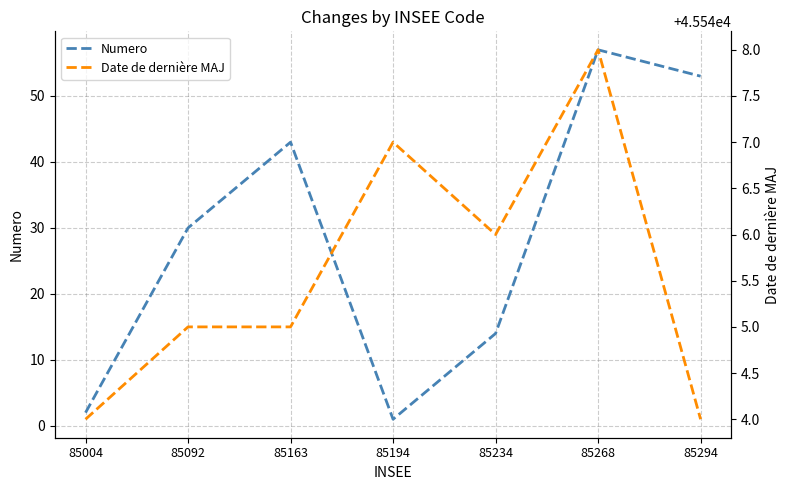

Between 85194 and 85294, which series saw the biggest shift?

Numero